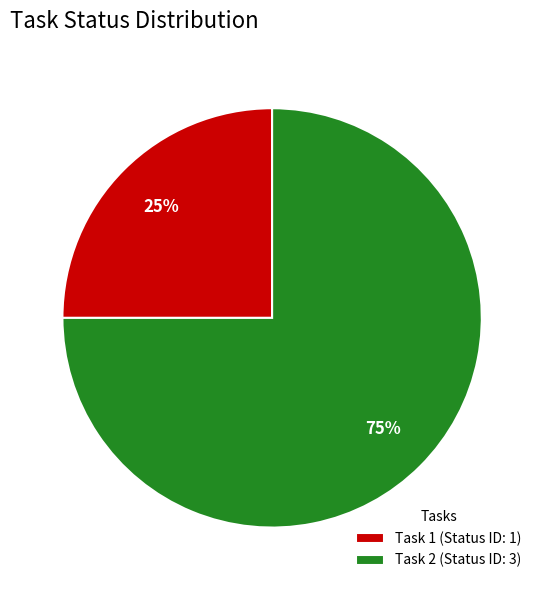

Do Task 1 and Task 2 together represent more than half of the pie?

Yes